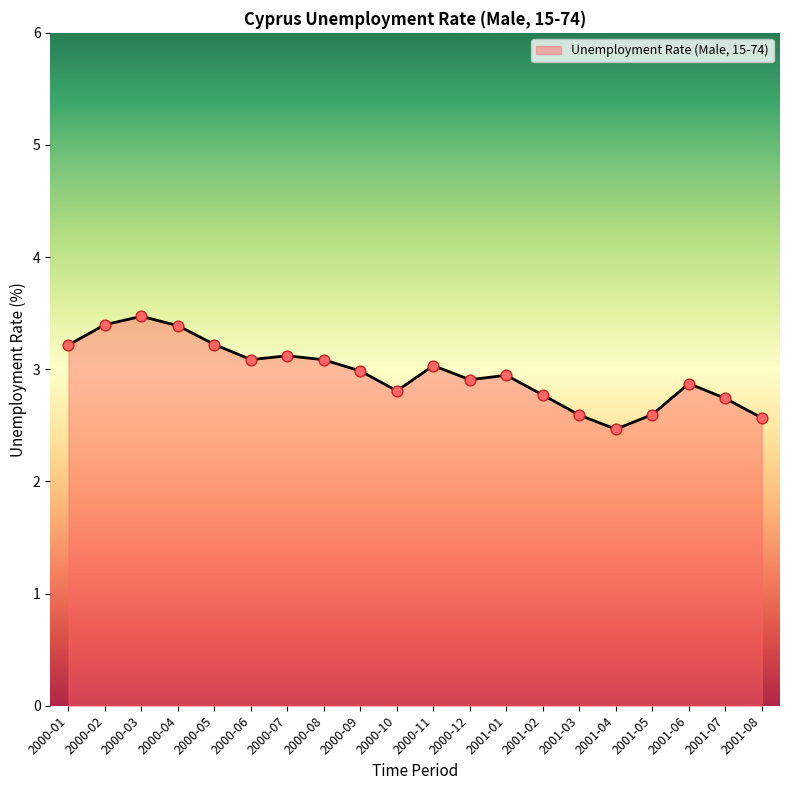

Which has a higher value, 2000-09 or 2000-03?

2000-03